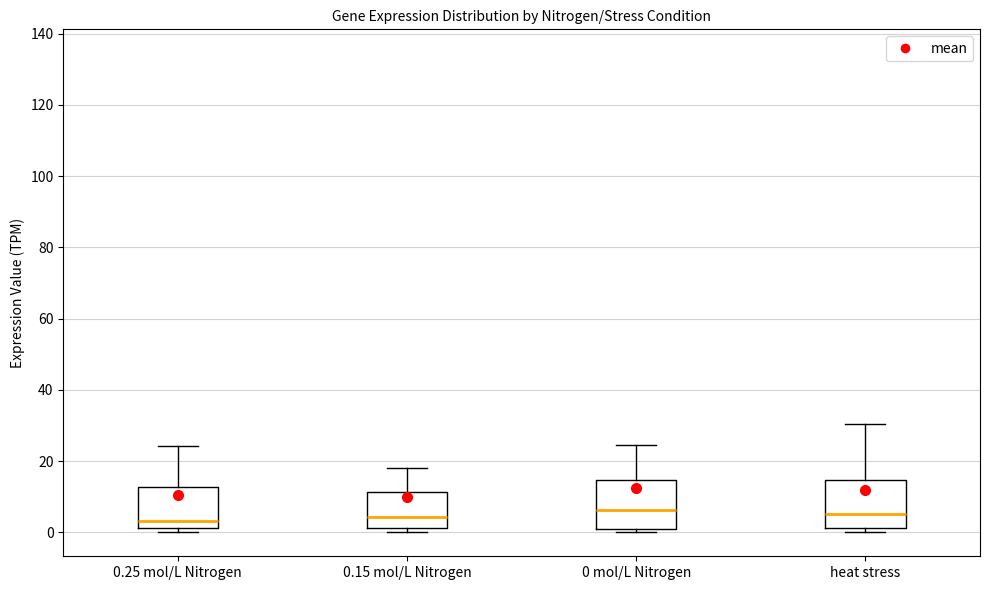

Reading left to right, transcribe this box plot: for each box, give where its median line is, the range the box spans, and where its two whiskers end, as read against the y-axis. The values are not printed on the chart, so give them approximately, as read against the axis.

0.25 mol/L Nitrogen: median 4, box 2 to 12, whiskers 0 to 24
0.15 mol/L Nitrogen: median 4, box 2 to 12, whiskers 0 to 18
0 mol/L Nitrogen: median 6, box 2 to 14, whiskers 0 to 24
heat stress: median 6, box 2 to 14, whiskers 0 to 30